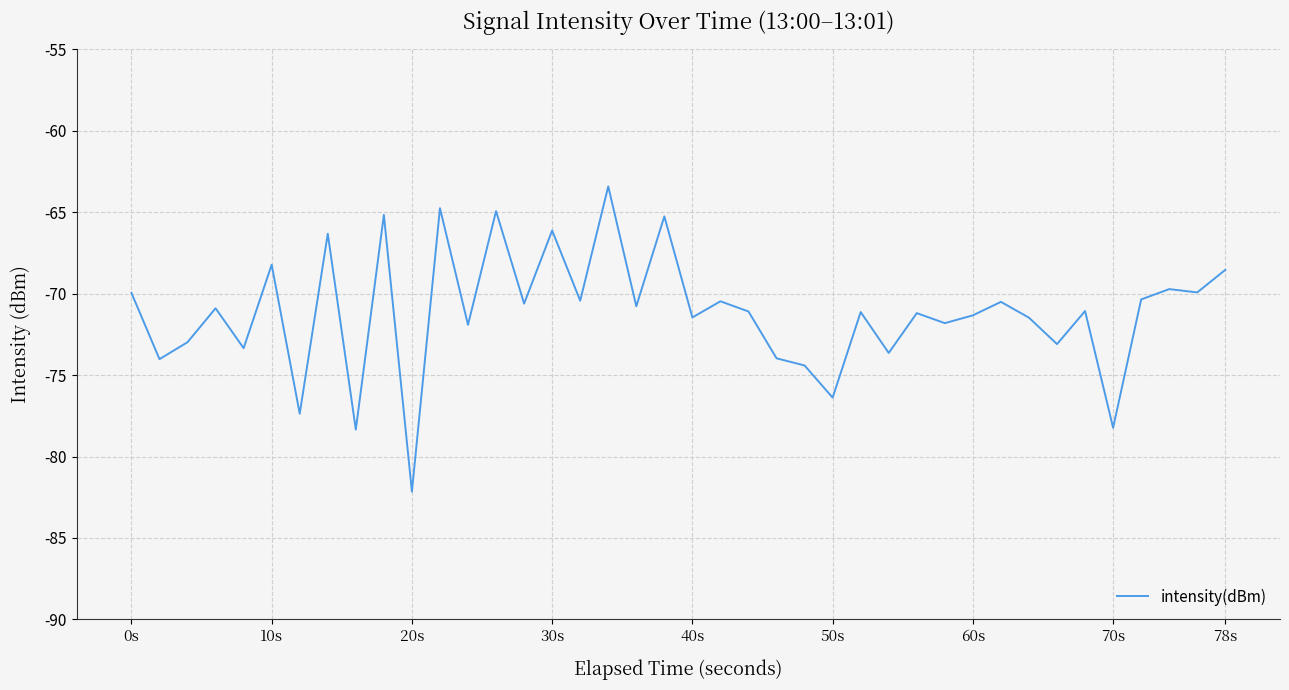

What is the difference between the maximum and minimum values?

18.7